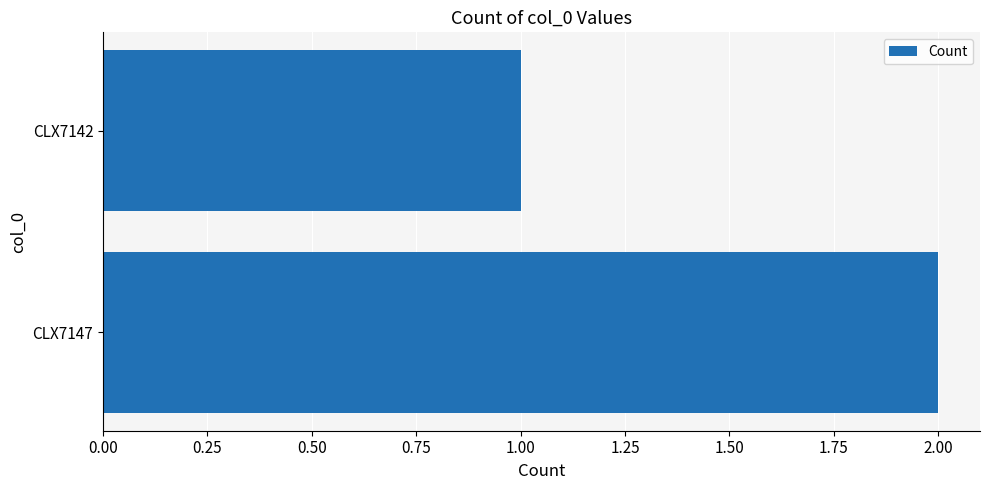

What is the difference between the maximum and minimum values?

1